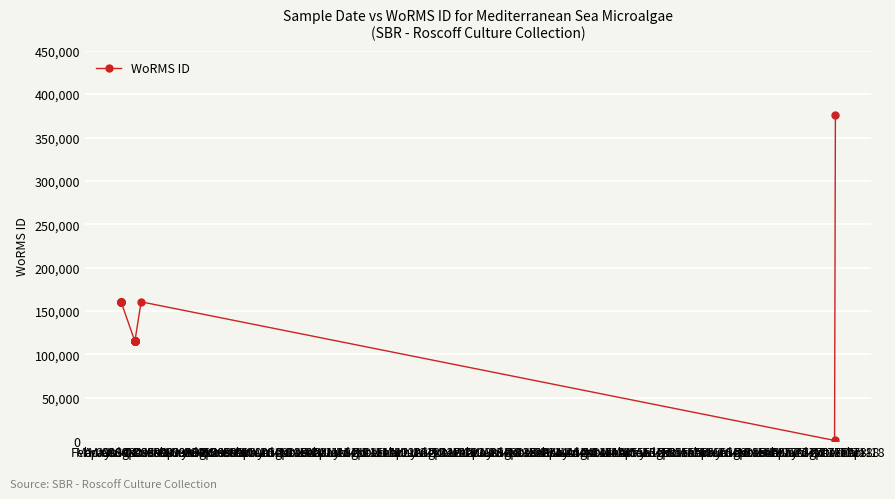

How many values are below 115104?

1